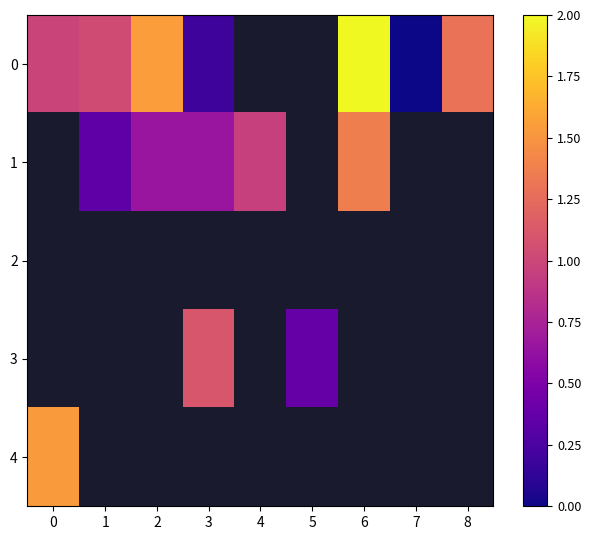

Count the number of categories in the chart.

9